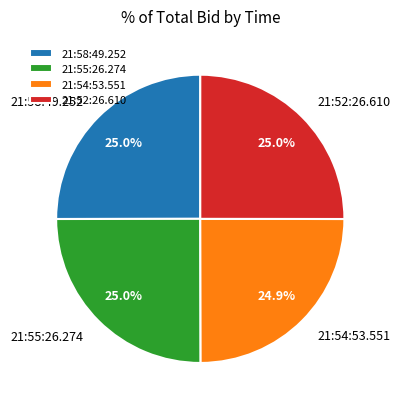

True or false: 21:55:26.274 accounts for 36% of the total.

False